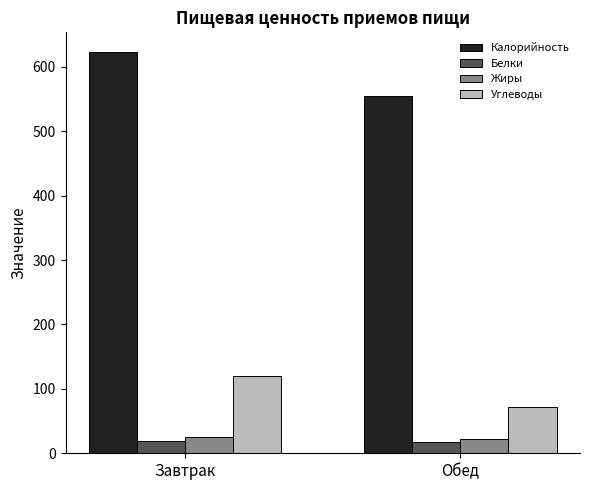

Between Завтрак and Обед, which series saw the biggest shift?

Калорийность